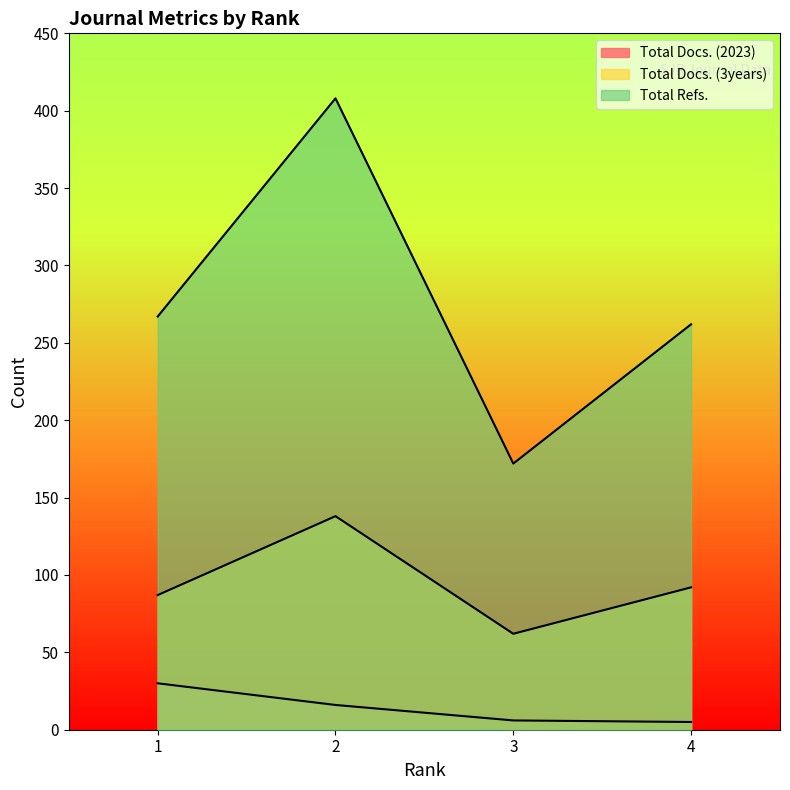

What are all the series names shown in the legend?

Total Docs. (2023), Total Docs. (3years), Total Refs.